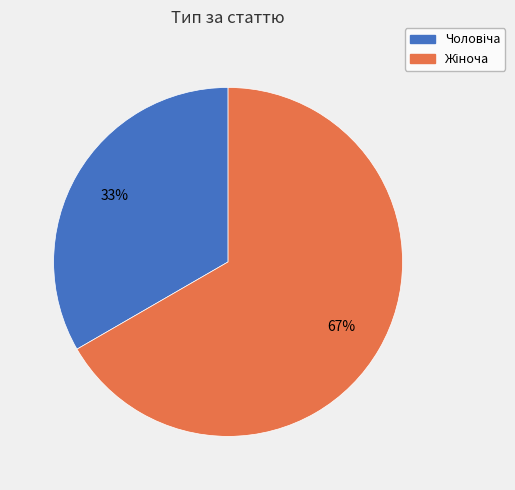

To the nearest percent, what is the average slice percentage?

50%